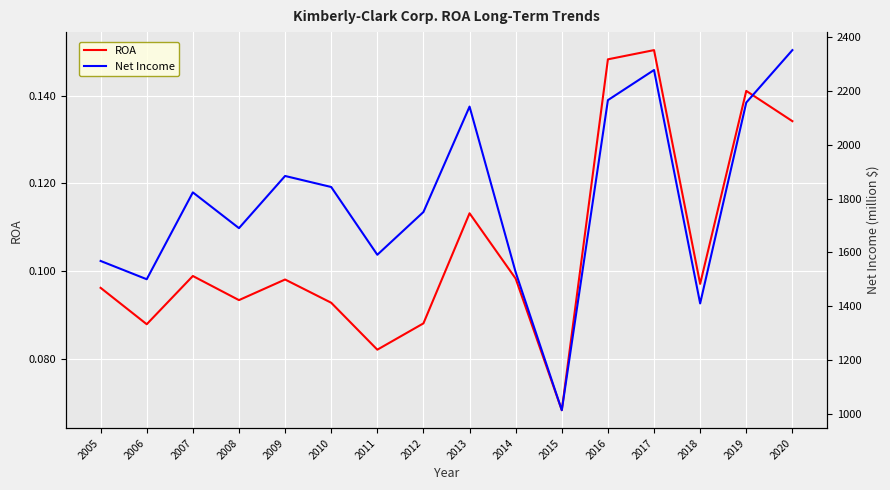

True or false: ROA has a value of 0.0 at 2006.

False